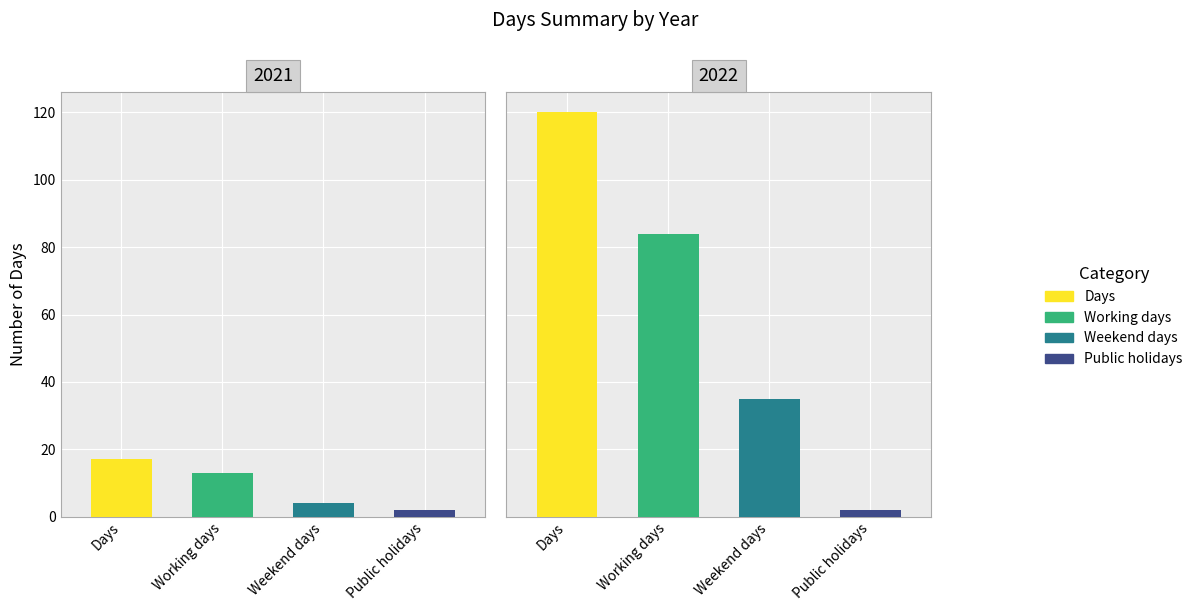

What are all the series names shown in the legend?

Days, Working days, Weekend days, Public holidays